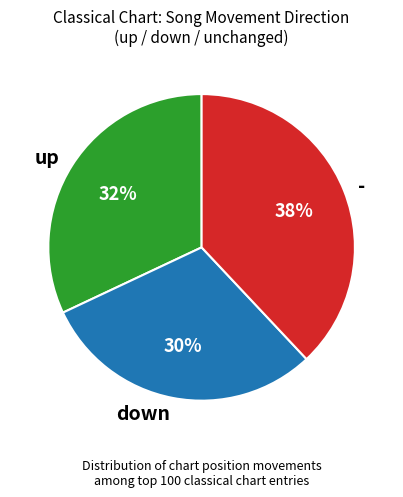

Combined, do up and - account for over 50%?

Yes